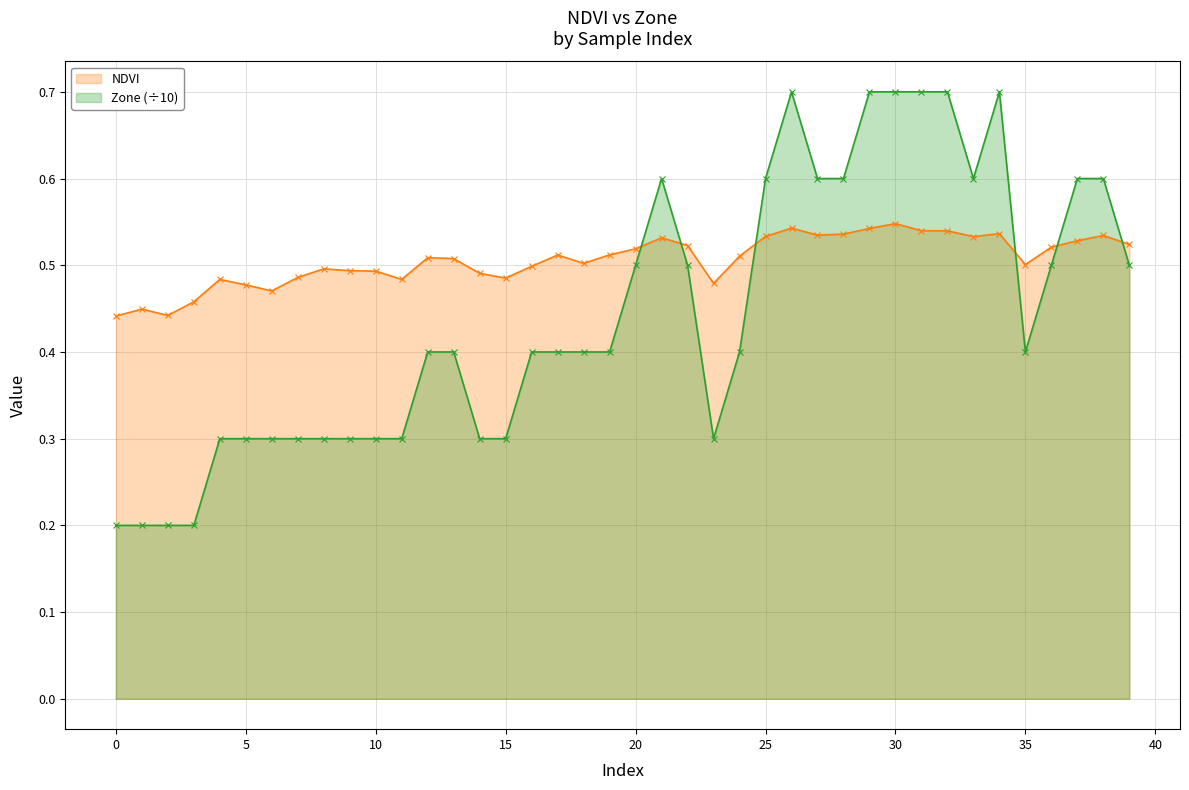

Between which two adjacent categories do NDVI and Zone first intersect?

20 and 21